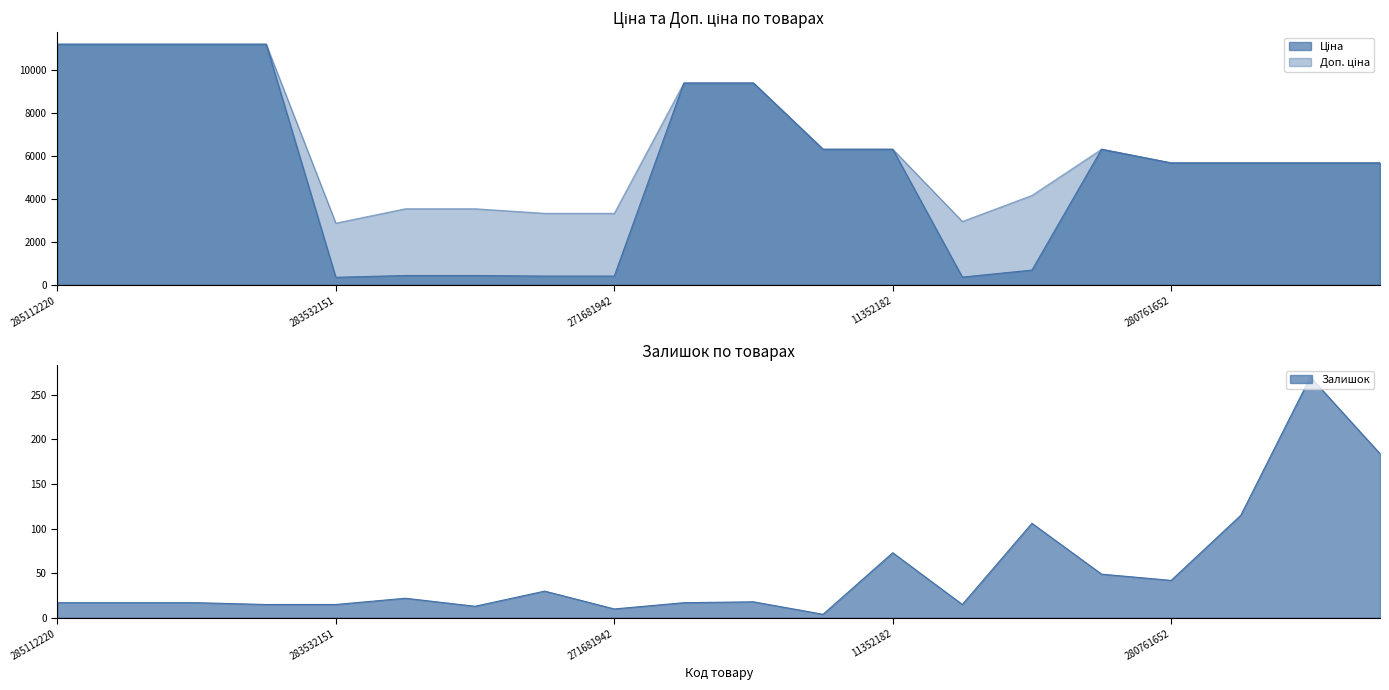

At how many categories does at least one series exceed 130?

20